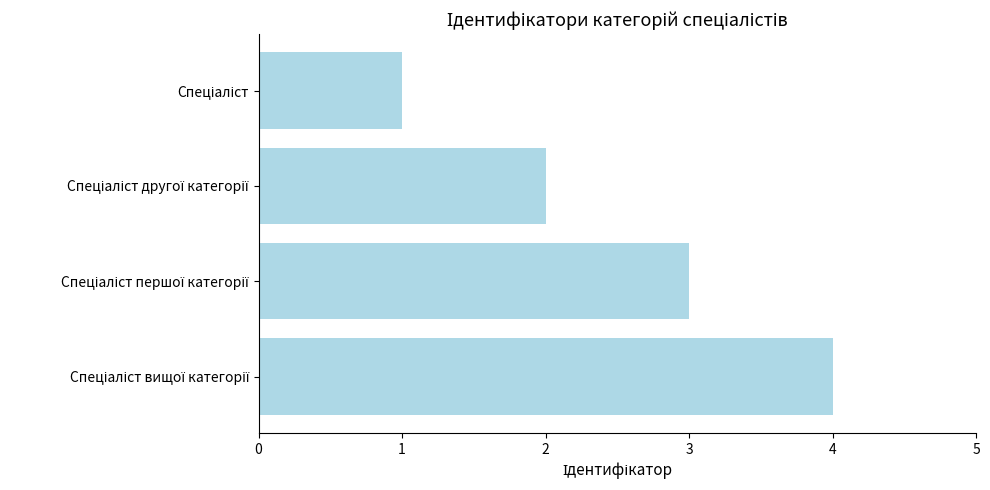

What is the maximum value shown in the chart?

4